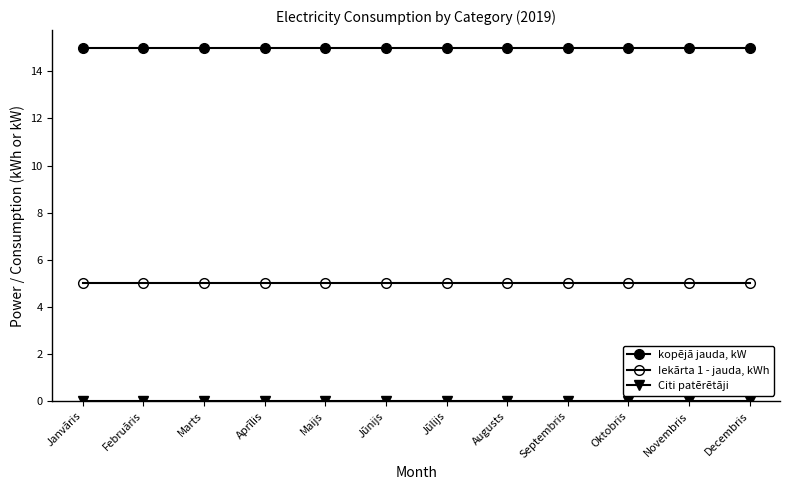

How many categories are shown in the chart?

12